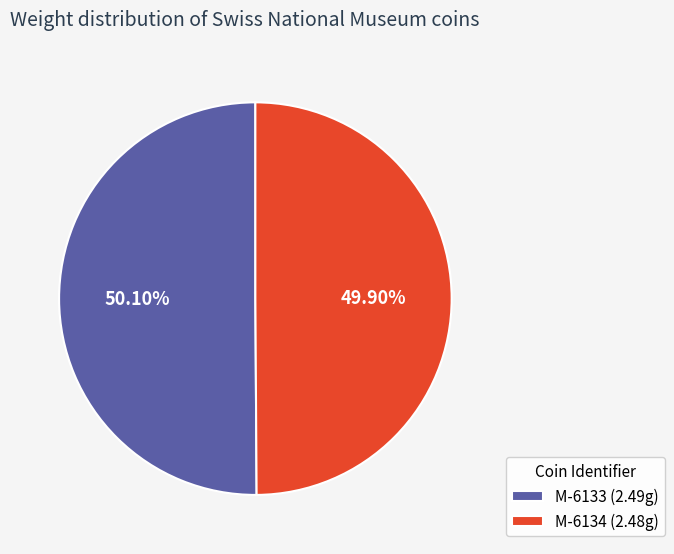

Count the number of slices in the pie.

2